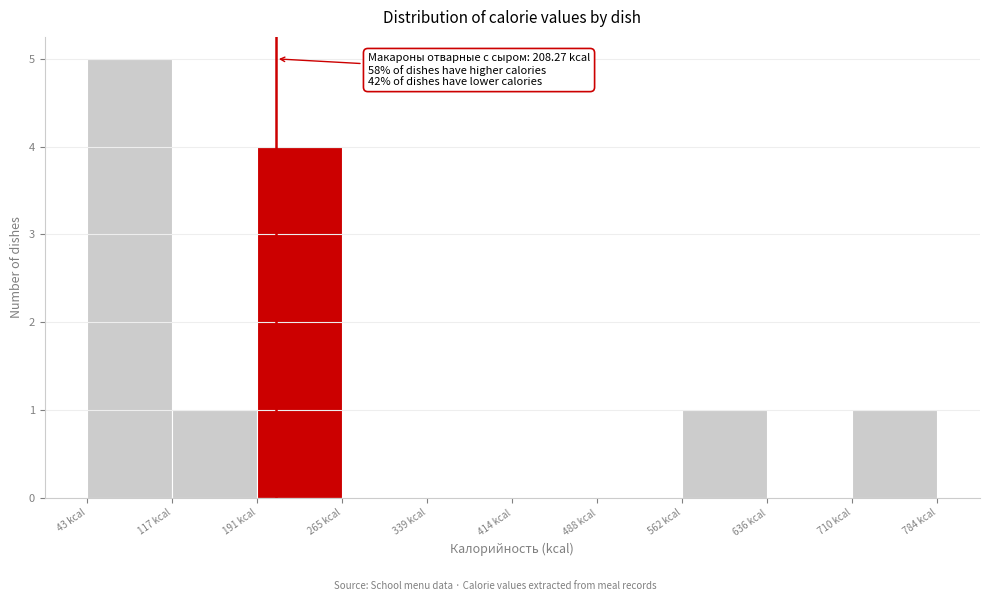

Which range on the x-axis has the tallest bar?

40 to 120